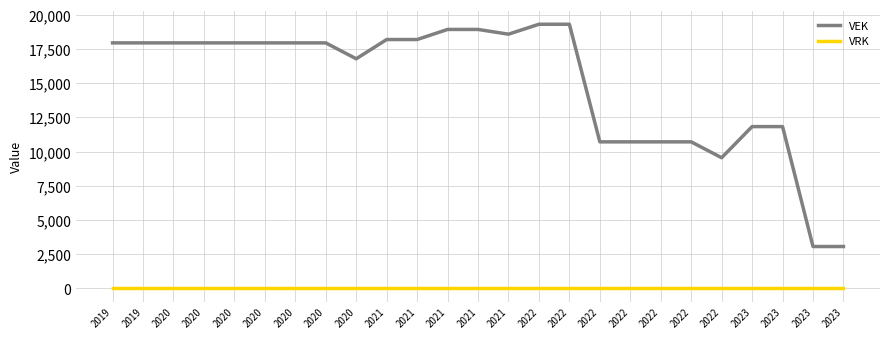

How many interior local valleys does the VEK series have?

3